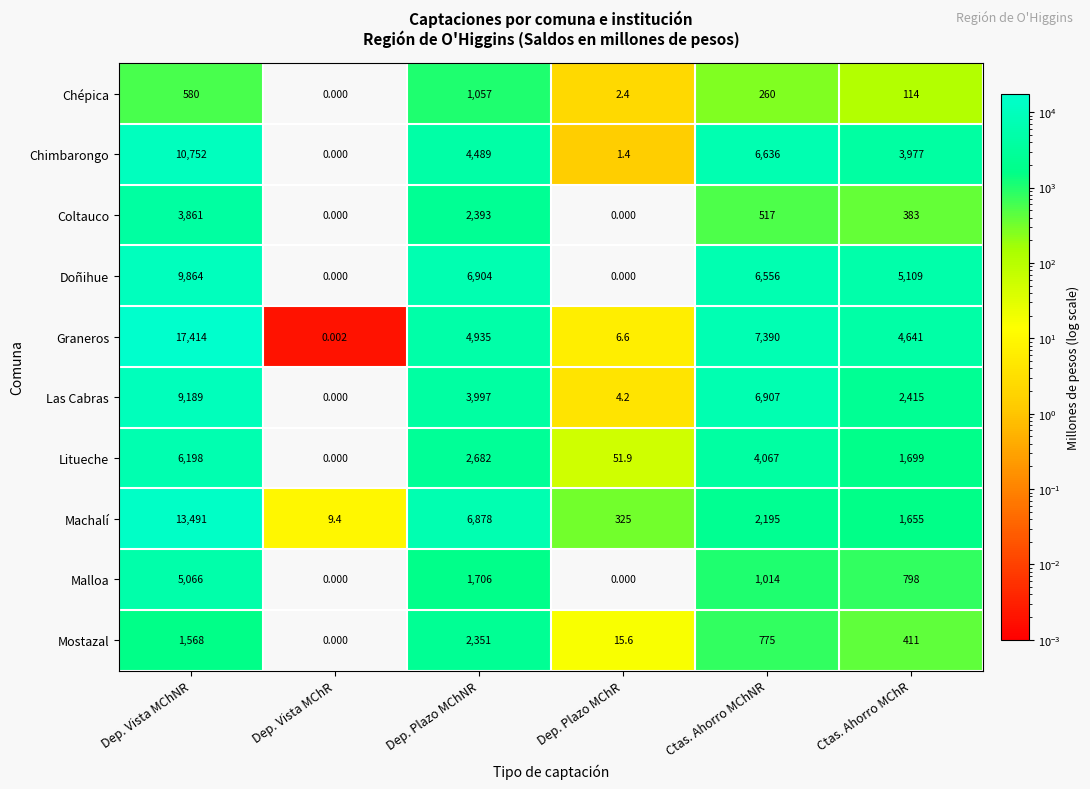

What is the total value across all series at Dep. Plazo MChR?

407.1